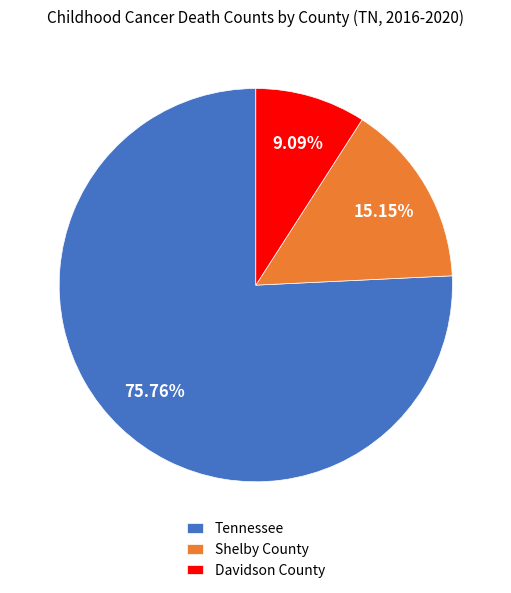

Do Tennessee and Shelby County together represent more than half of the pie?

Yes